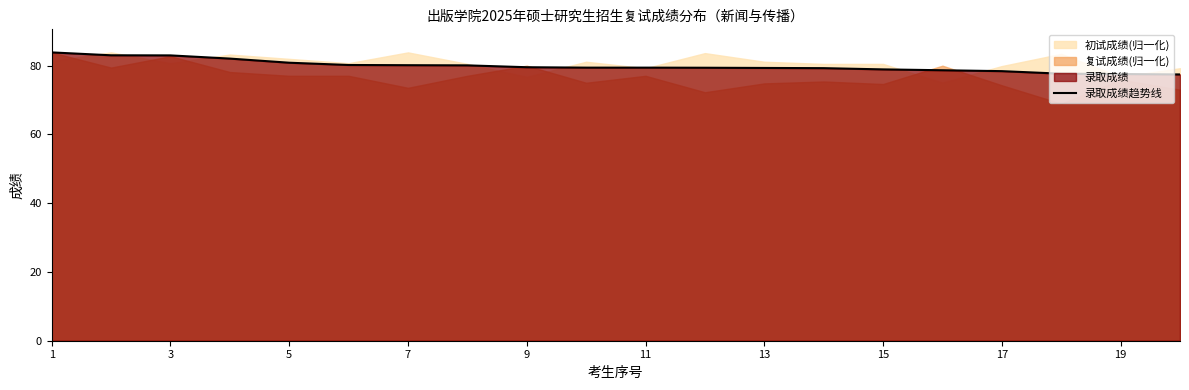

The 录取成绩趋势线 series shows 83.0 at 3. True or false?

True